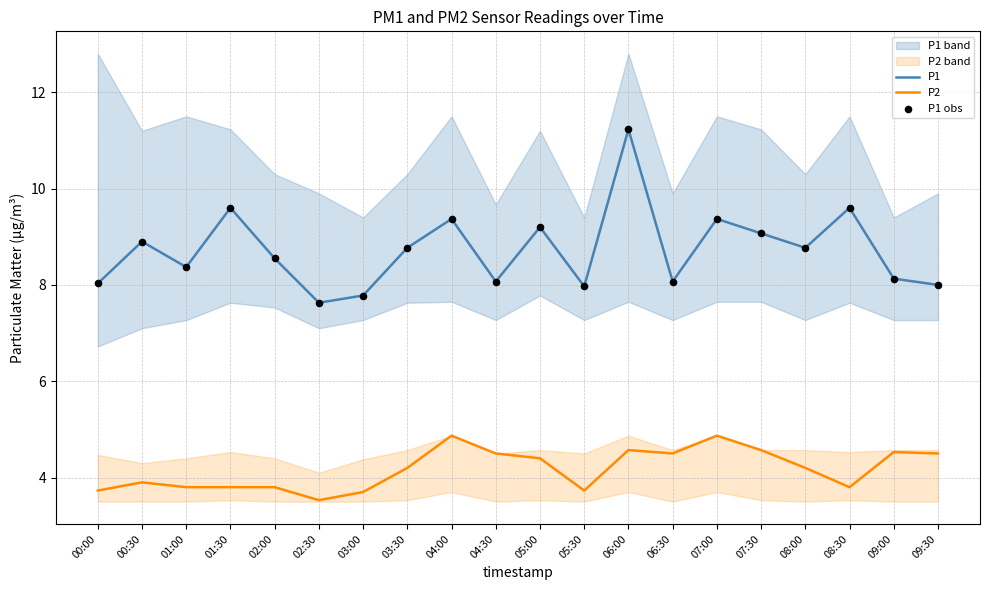

Which series has the widest spread of Y values?

P1